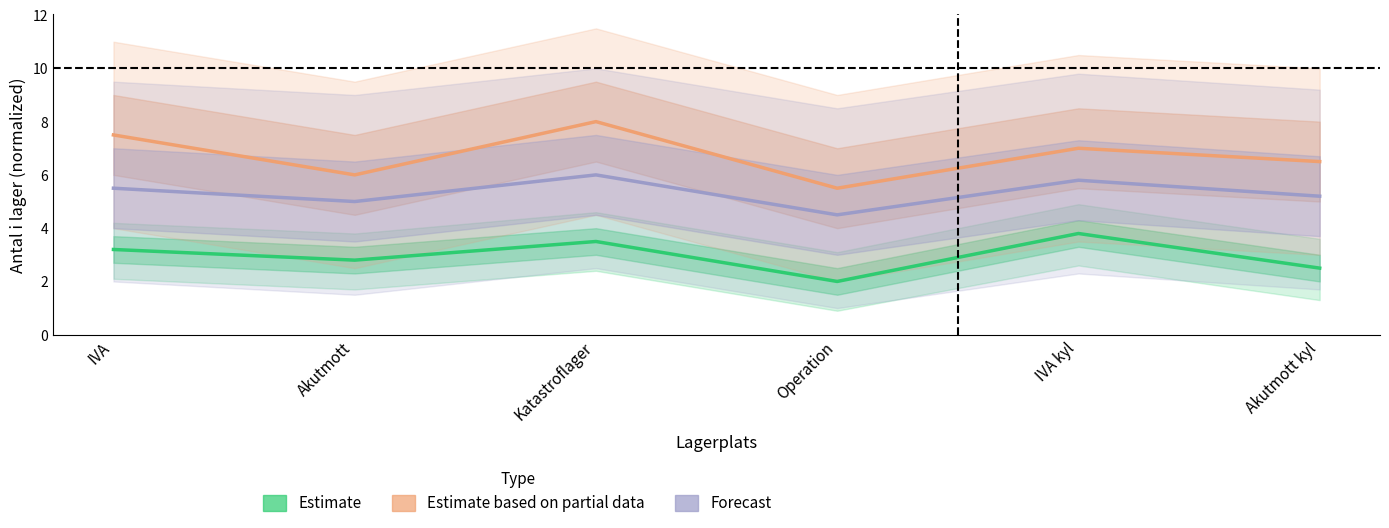

What are all the series names shown in the legend?

Estimate, Estimate based on partial data, Forecast